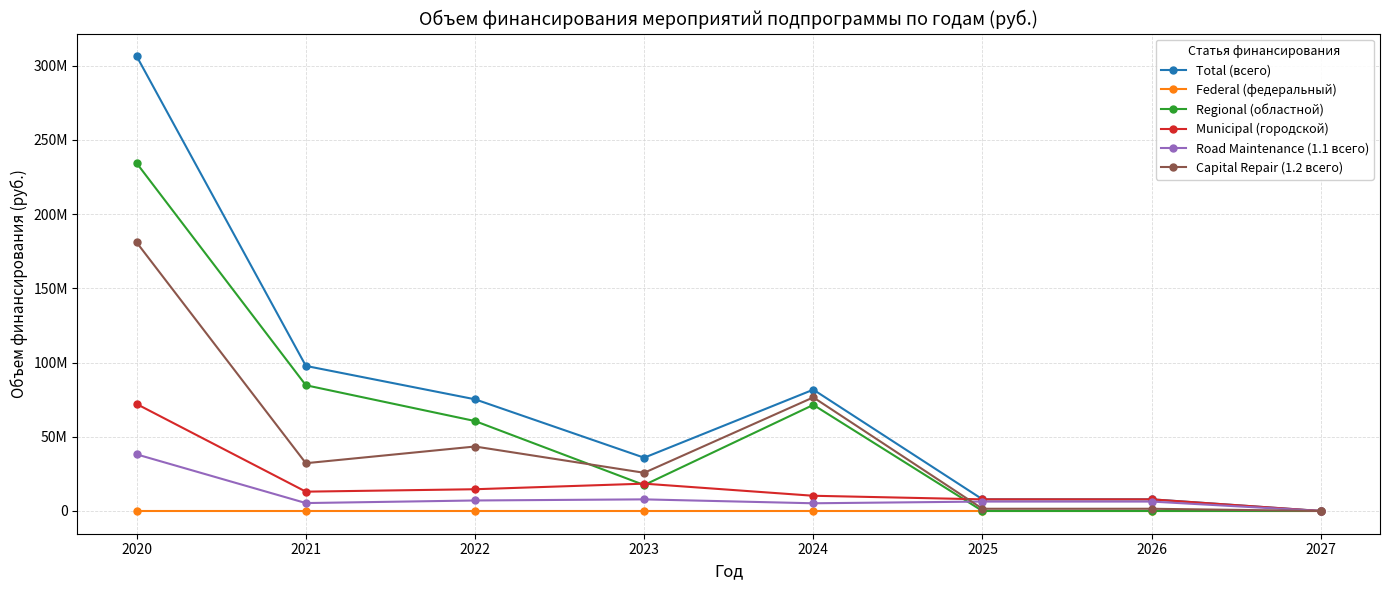

True or false: Capital Repair (1.2 всего) and Total (всего) cross at least once.

False